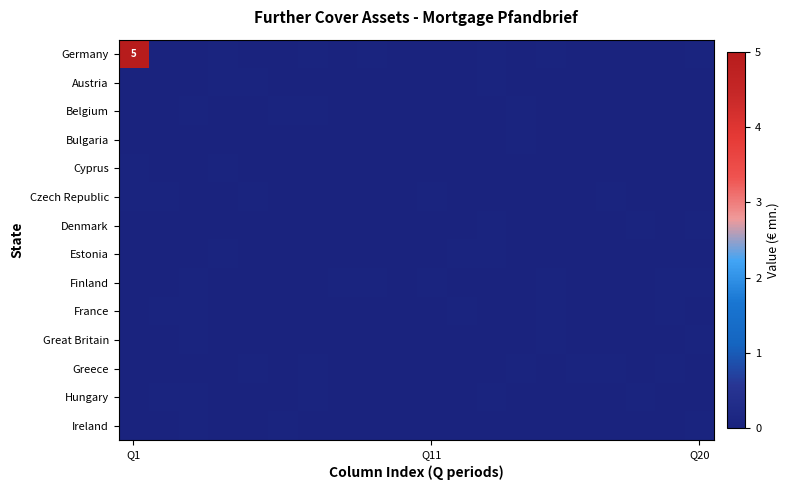

Which series has the widest spread of values?

Germany